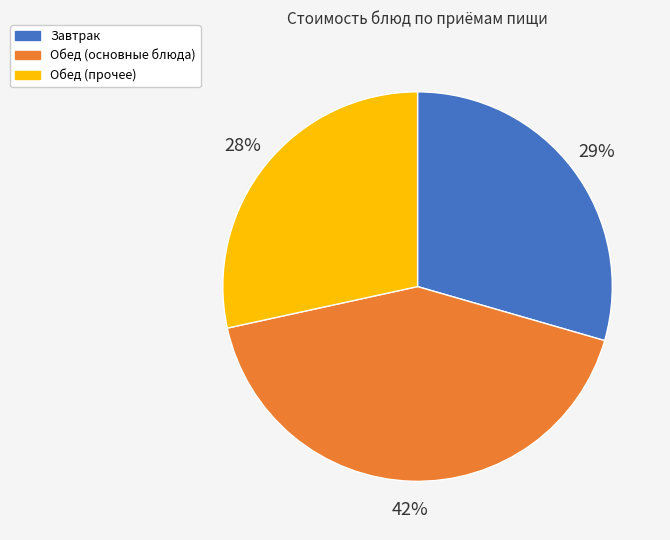

Is the sum of Обед (прочее) and Завтрак greater than half?

Yes